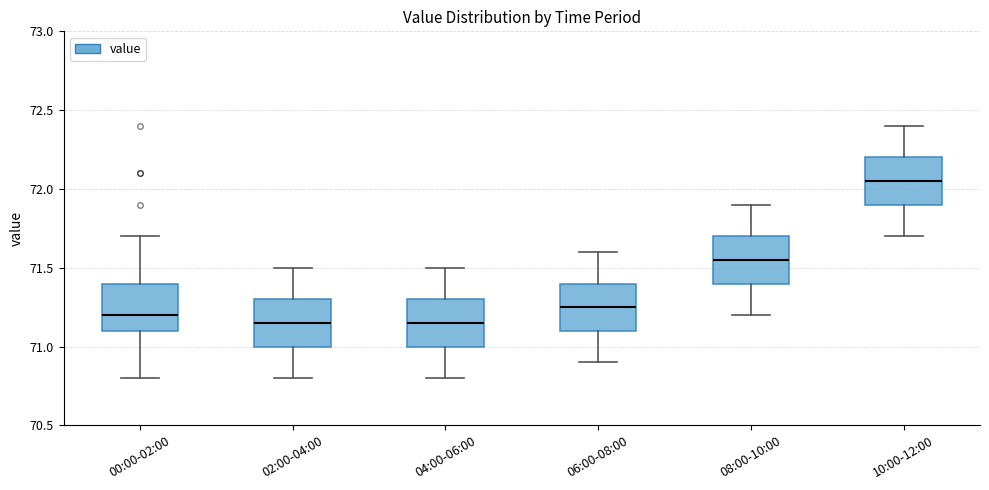

Reading left to right, transcribe this box plot: for each box, give where its median line is, the range the box spans, and where its two whiskers end, as read against the y-axis. The values are not printed on the chart, so give them approximately, as read against the axis.

00:00-02:00: median 71.20, box 71.10 to 71.40, whiskers 70.80 to 71.70
02:00-04:00: median 71.15, box 71.00 to 71.30, whiskers 70.80 to 71.50
04:00-06:00: median 71.15, box 71.00 to 71.30, whiskers 70.80 to 71.50
06:00-08:00: median 71.25, box 71.10 to 71.40, whiskers 70.90 to 71.60
08:00-10:00: median 71.55, box 71.40 to 71.70, whiskers 71.20 to 71.90
10:00-12:00: median 72.05, box 71.90 to 72.20, whiskers 71.70 to 72.40